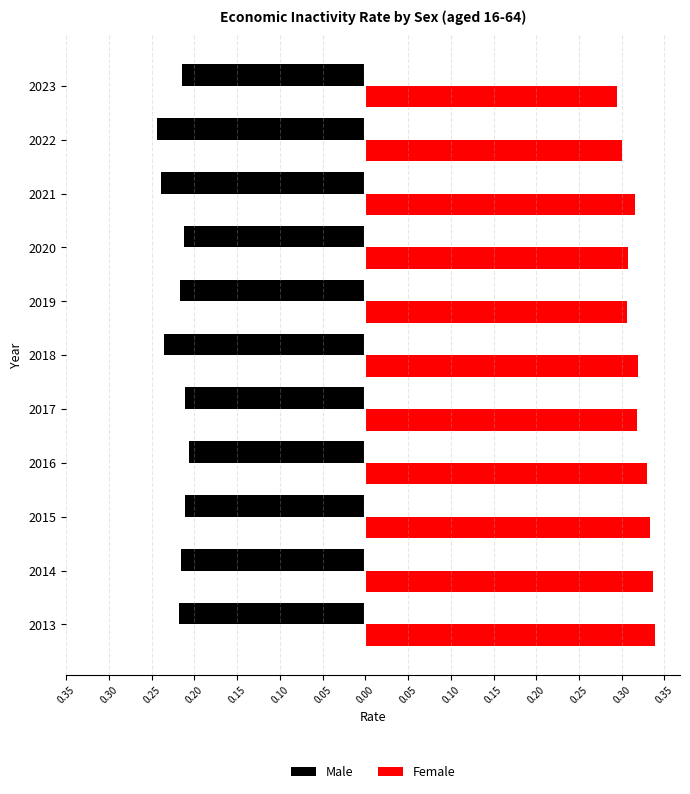

What are all the series names shown in the legend?

Male, Female